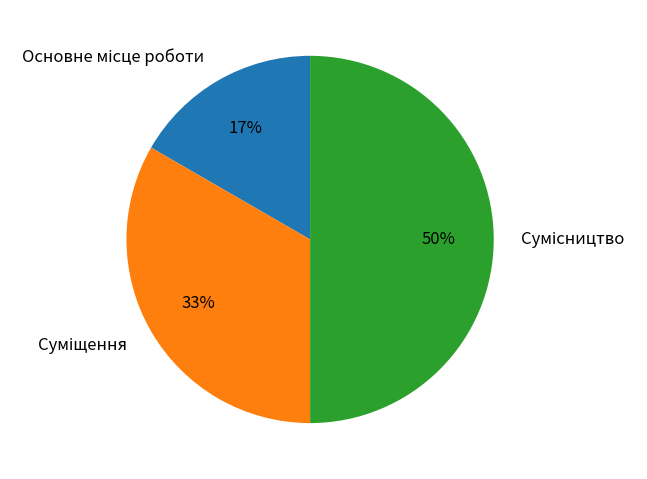

Count the number of slices in the pie.

3